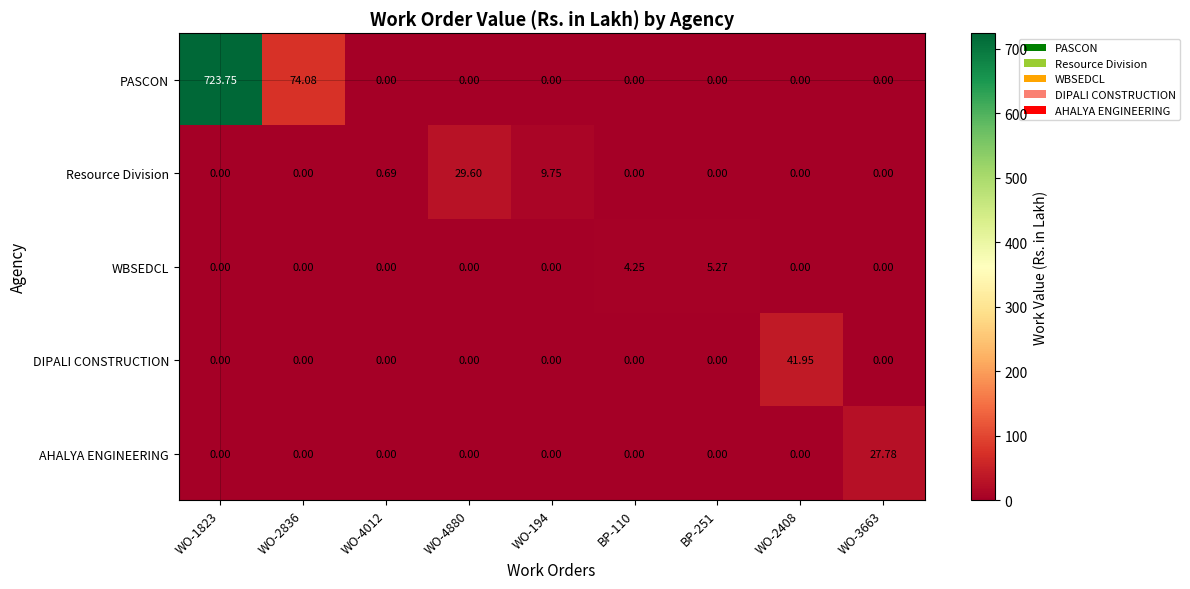

Which series has the largest total across all categories?

PASCON